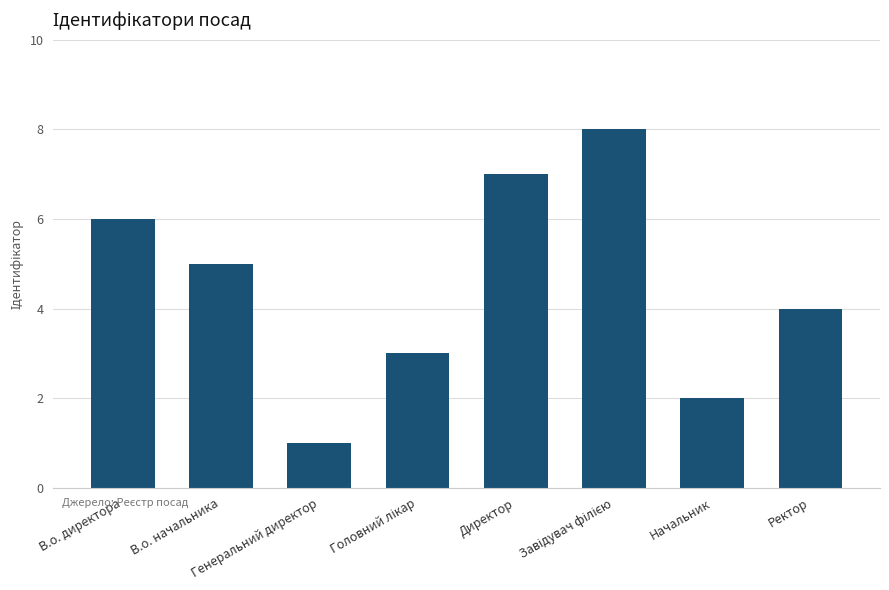

What is the label of the 4th bar from the right?

Директор